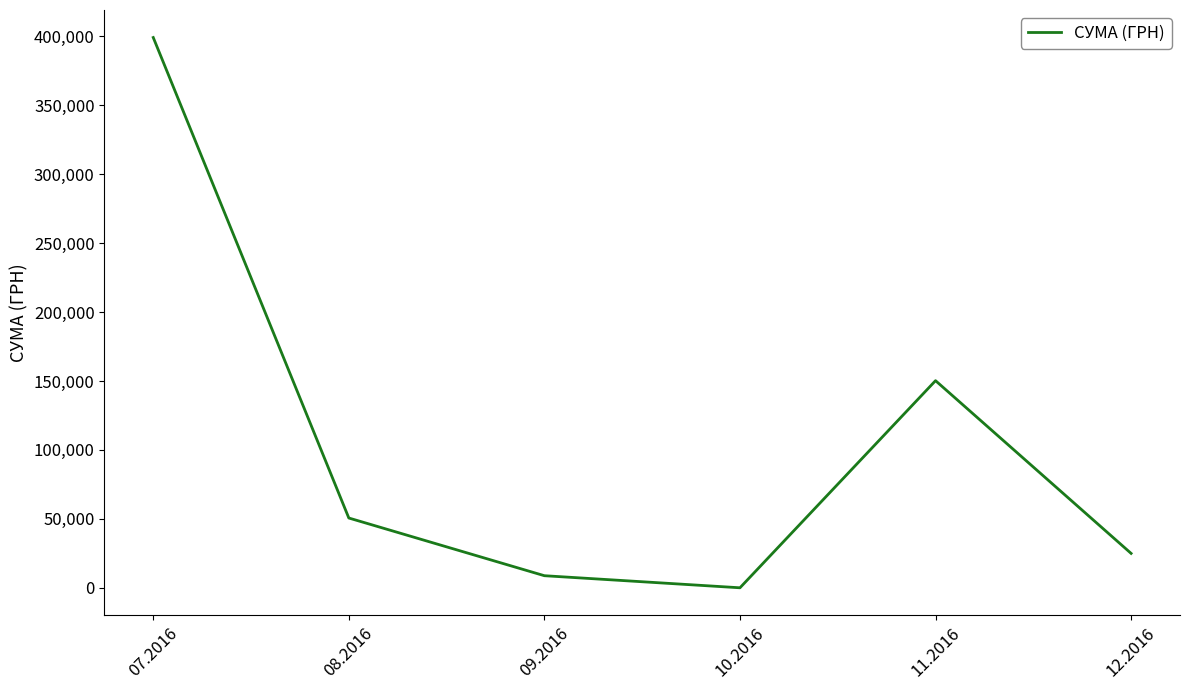

How many lines are shown in the chart?

1